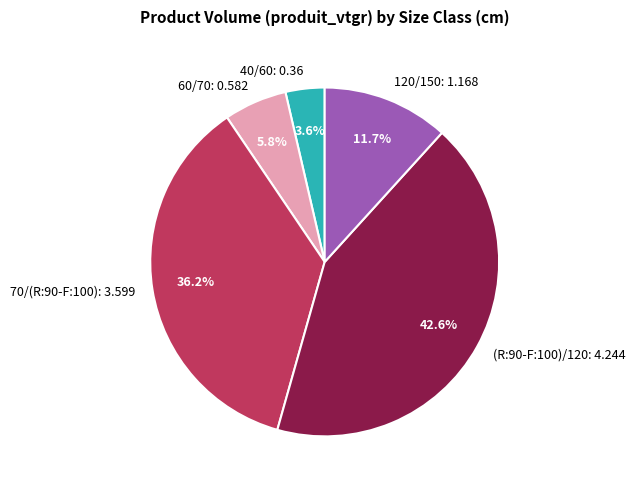

To the nearest percent, what portion does 70/(R:90-F:100) represent?

36%